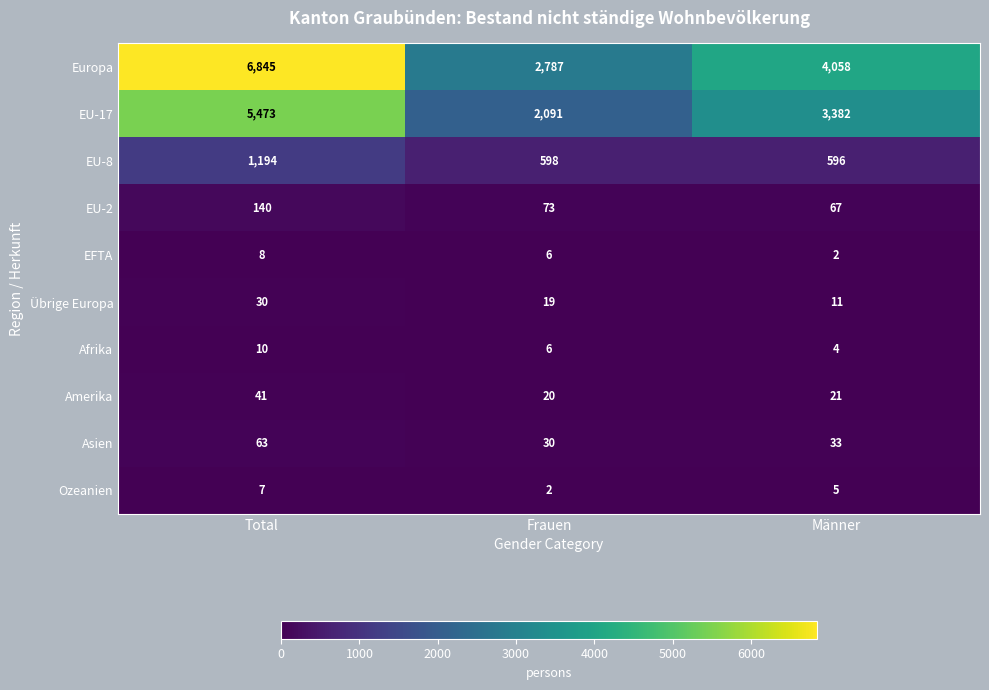

Reading left to right, extract all data points from this chart.

Europa: Total=6845	Frauen=2787	Männer=4058
EU-17: Total=5473	Frauen=2091	Männer=3382
EU-8: Total=1194	Frauen=598	Männer=596
EU-2: Total=140	Frauen=73	Männer=67
EFTA: Total=8	Frauen=6	Männer=2
Übrige Europa: Total=30	Frauen=19	Männer=11
Afrika: Total=10	Frauen=6	Männer=4
Amerika: Total=41	Frauen=20	Männer=21
Asien: Total=63	Frauen=30	Männer=33
Ozeanien: Total=7	Frauen=2	Männer=5